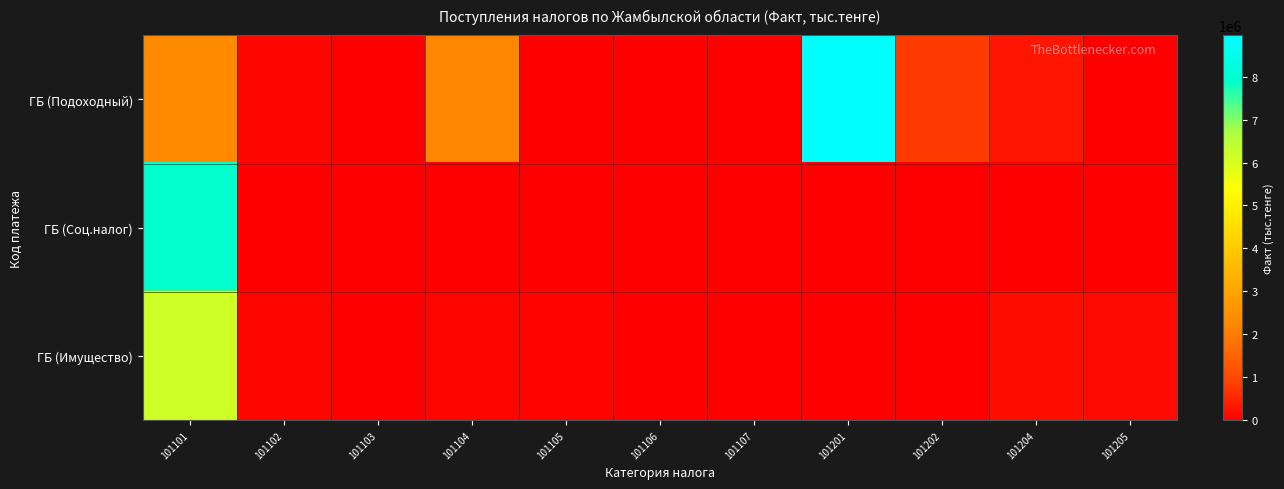

Reading left to right, list all the values displayed in this chart.

ГБ (Подоходный): 101101=2295307	101102=87902	101103=6104	101104=2210448	101105=0	101106=0	101107=0	101201=8965376	101202=801477	101204=287773	101205=0
ГБ (Соц.налог): 101101=7908872	101102=0	101103=0	101104=0	101105=0	101106=0	101107=0	101201=0	101202=0	101204=0	101205=0
ГБ (Имущество): 101101=6157228	101102=85513	101103=666	101104=79950	101105=62597	101106=4	101107=14	101201=3	101202=1470	101204=199972	101205=134317